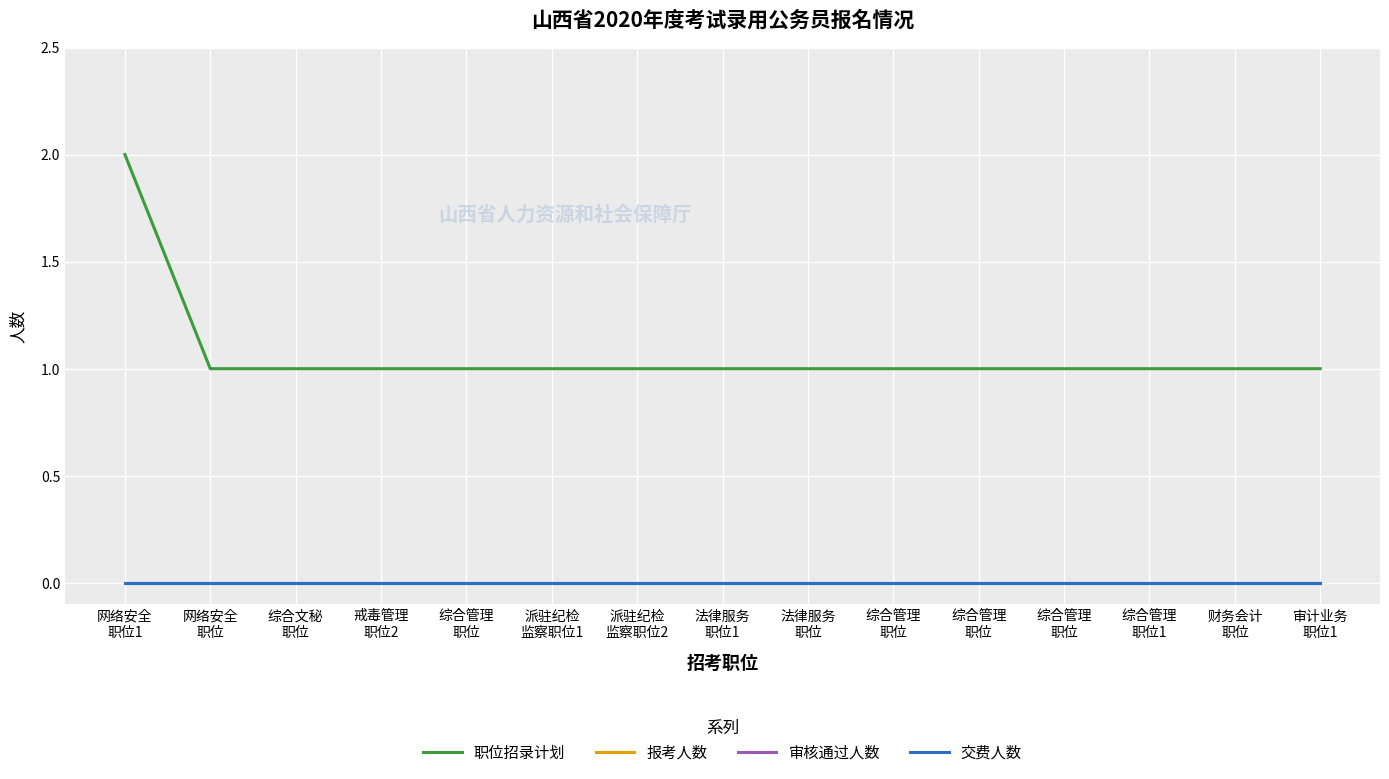

Does the chart display data point markers on the line(s)?

No